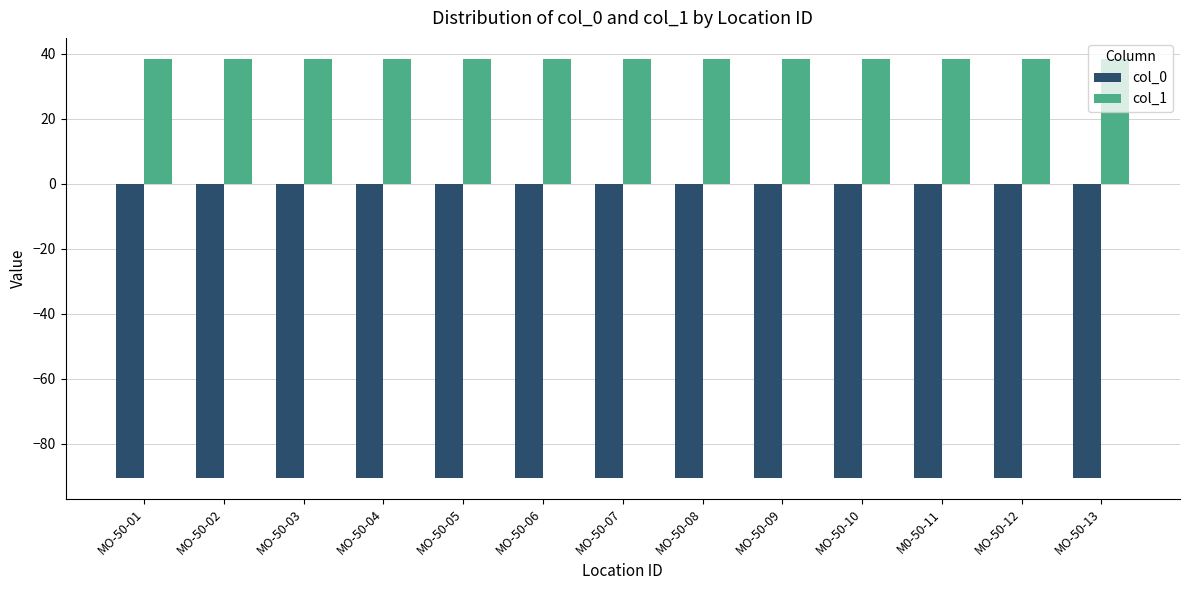

What is the sum of all col_1 values?

499.3